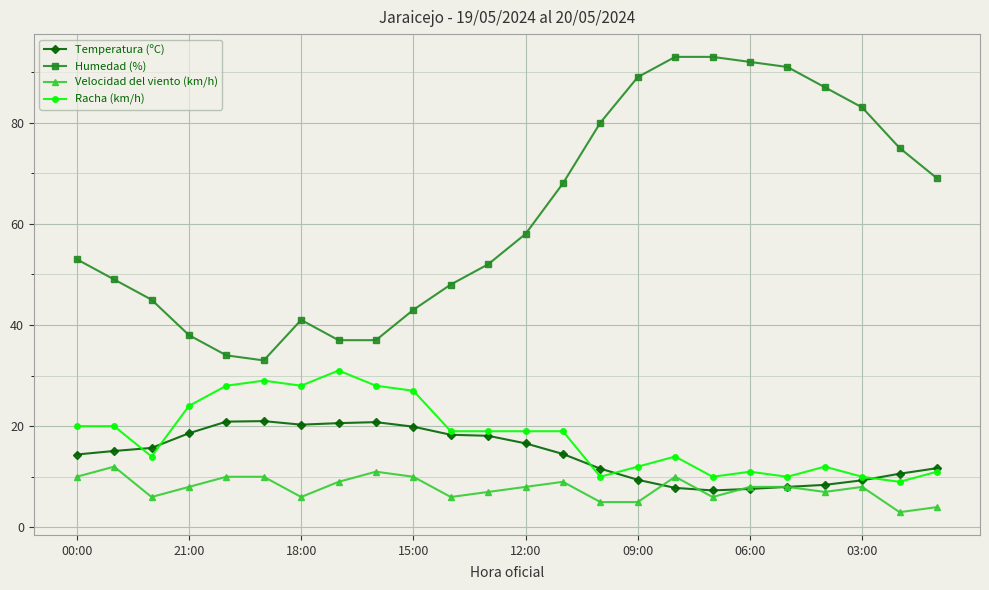

Which series has the largest range (max minus min)?

Humedad (%)